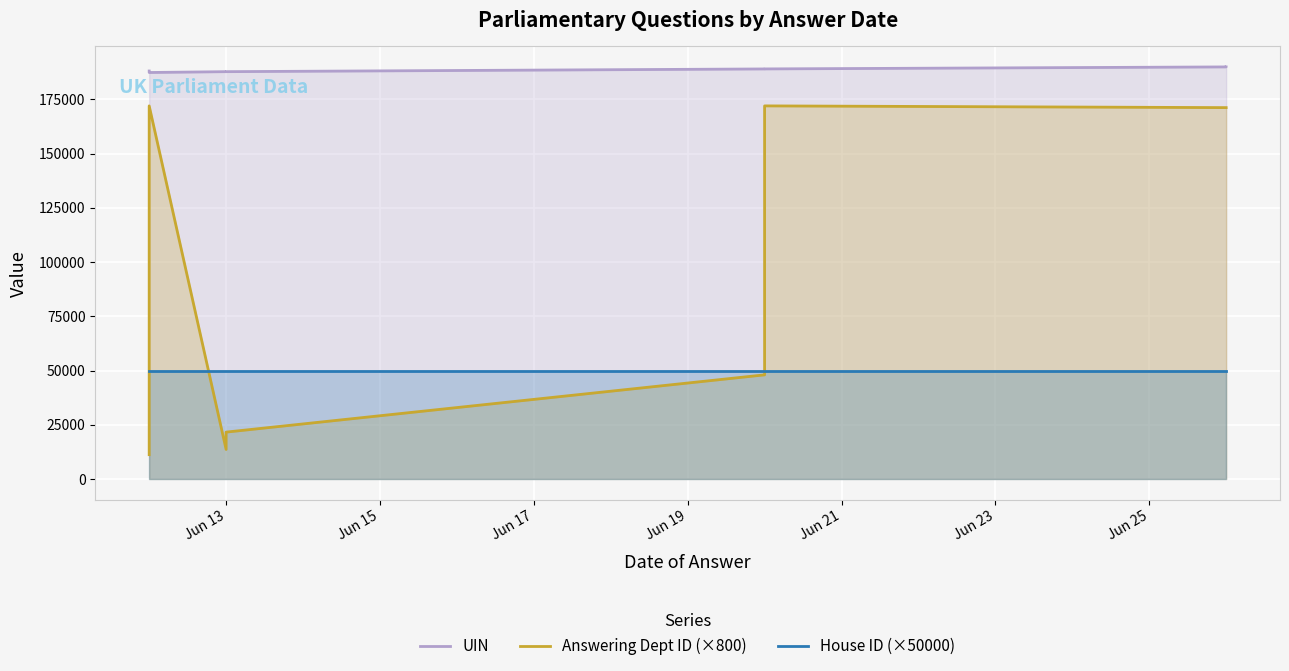

How many data points in Answering Dept ID (×800) are above 48000?

4